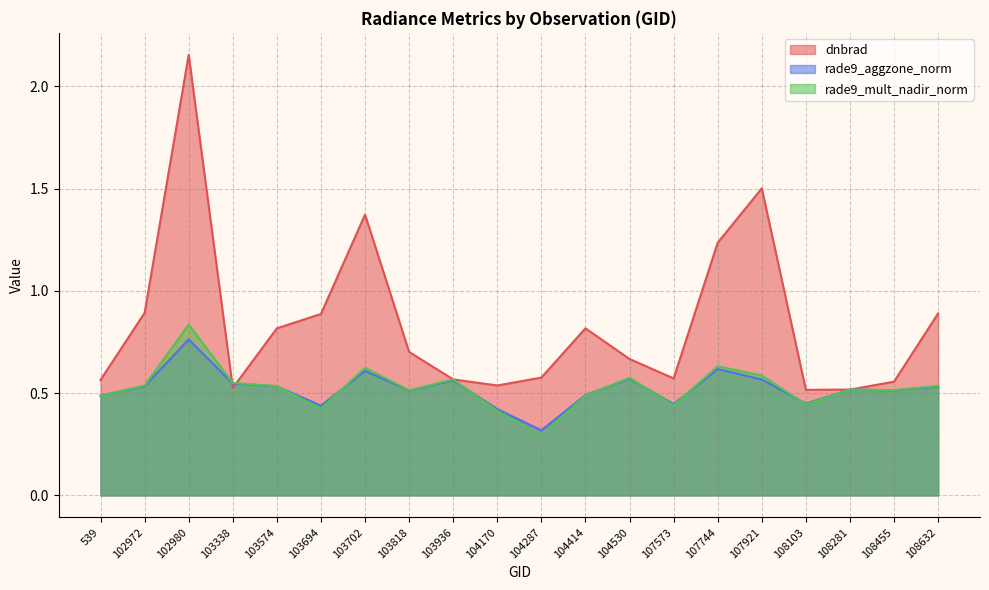

Reading right to left, list all the values displayed in this chart.

dnbrad: 0.9	0.6	0.5	0.5	1.5	1.2	0.6	0.7	0.8	0.6	0.5	0.6	0.7	1.4	0.9	0.8	0.5	2.2	0.9	0.6
rade9_aggzone_norm: 0.5	0.5	0.5	0.4	0.6	0.6	0.4	0.6	0.5	0.3	0.4	0.6	0.5	0.6	0.4	0.5	0.5	0.8	0.5	0.5
rade9_mult_nadir_norm: 0.5	0.5	0.5	0.4	0.6	0.6	0.4	0.6	0.5	0.3	0.4	0.6	0.5	0.6	0.4	0.5	0.5	0.8	0.5	0.5